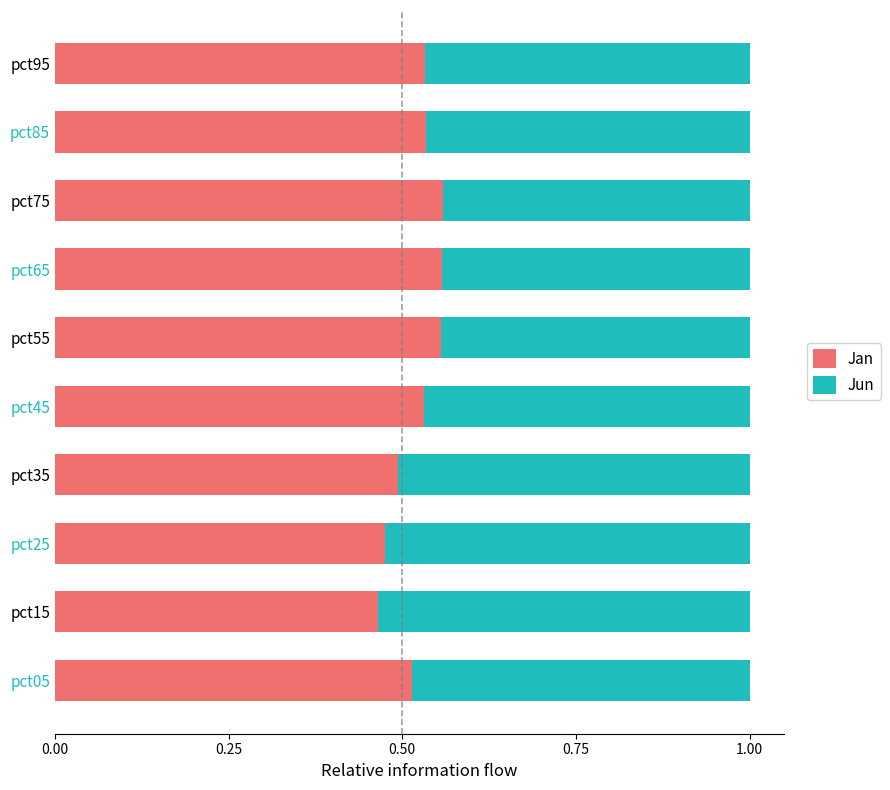

What is the sum of the Jan values at pct35 and pct05?

1.0